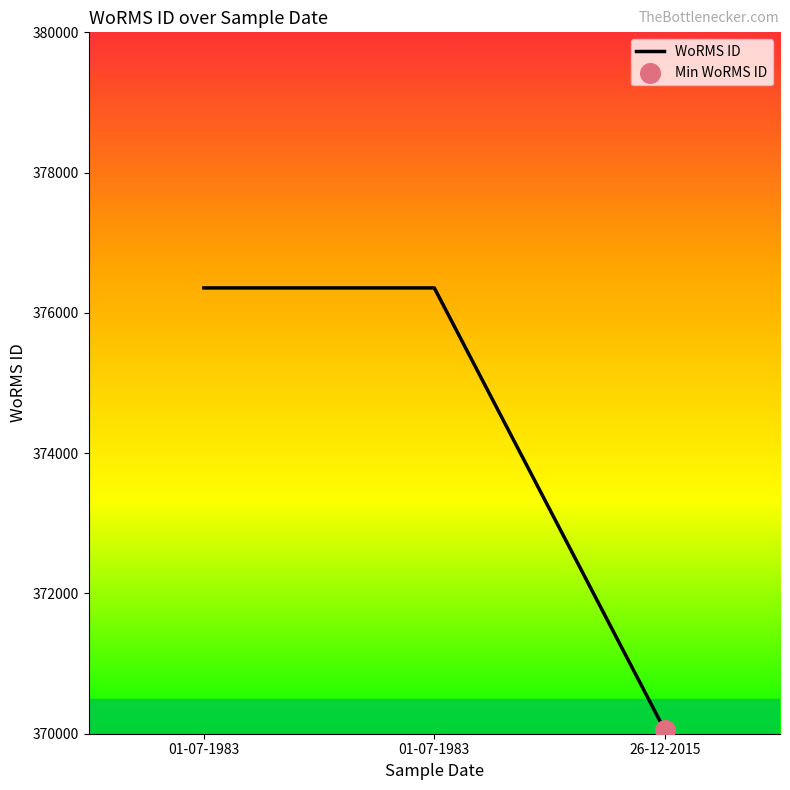

Count the number of categories in the chart.

3